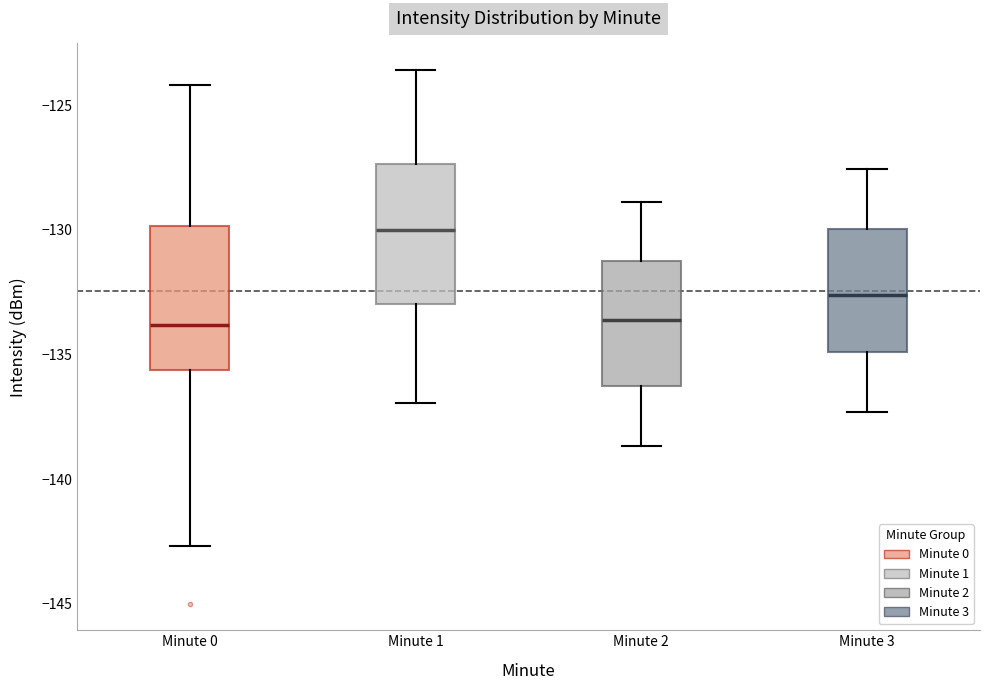

Reading left to right, transcribe this box plot: for each box, give where its median line is, the range the box spans, and where its two whiskers end, as read against the y-axis. The values are not printed on the chart, so give them approximately, as read against the axis.

Minute 0: median -134.0, box -135.5 to -130.0, whiskers -142.5 to -124.0
Minute 1: median -130.0, box -133.0 to -127.5, whiskers -137.0 to -123.5
Minute 2: median -133.5, box -136.5 to -131.0, whiskers -138.5 to -129.0
Minute 3: median -132.5, box -135.0 to -130.0, whiskers -137.5 to -127.5